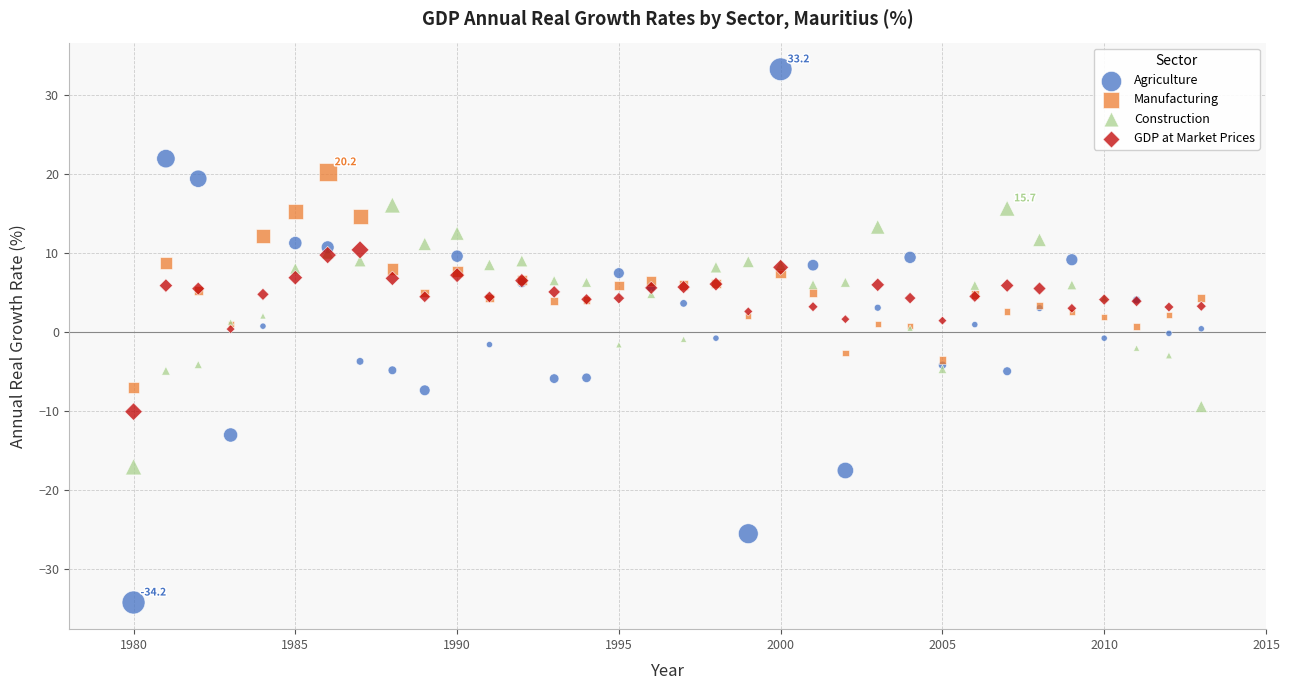

What is the X range (max minus min) for the scatter plot?

33.0